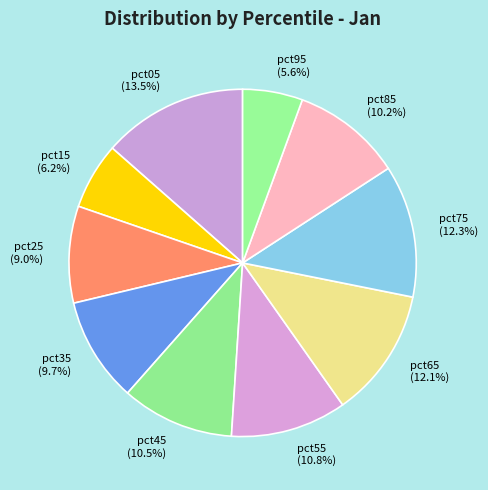

To the nearest percent, what portion does pct95 represent?

6%